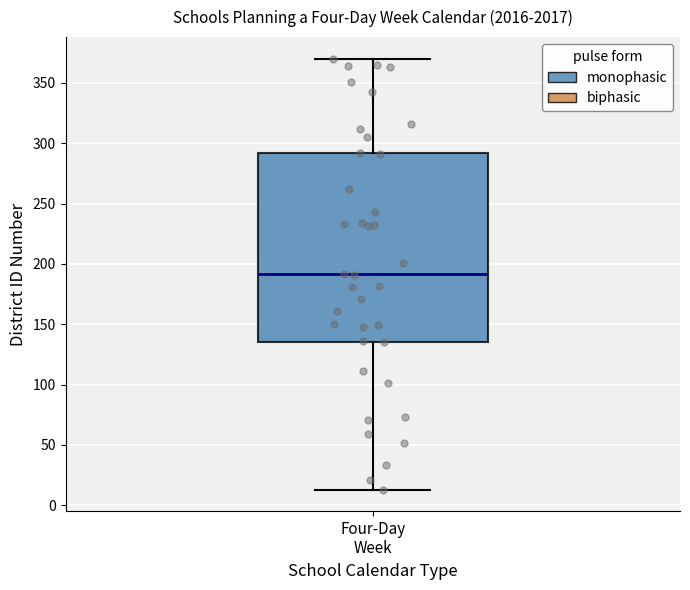

Where does the upper whisker of the box for Four-Day Week end on the y-axis? The values are not printed on the chart, so give them approximately, as read against the axis.

370